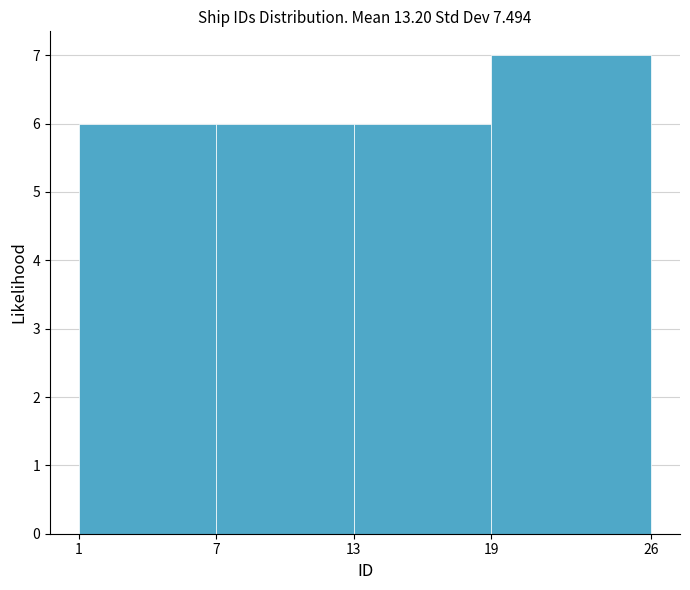

Reading left to right, transcribe this chart: for each bar, give the range it covers on the x-axis and its height. The values are not printed on the chart, so give them approximately, as read against the axis.

1 to 7: 6
7 to 13: 6
13 to 19: 6
19 to 26: 7